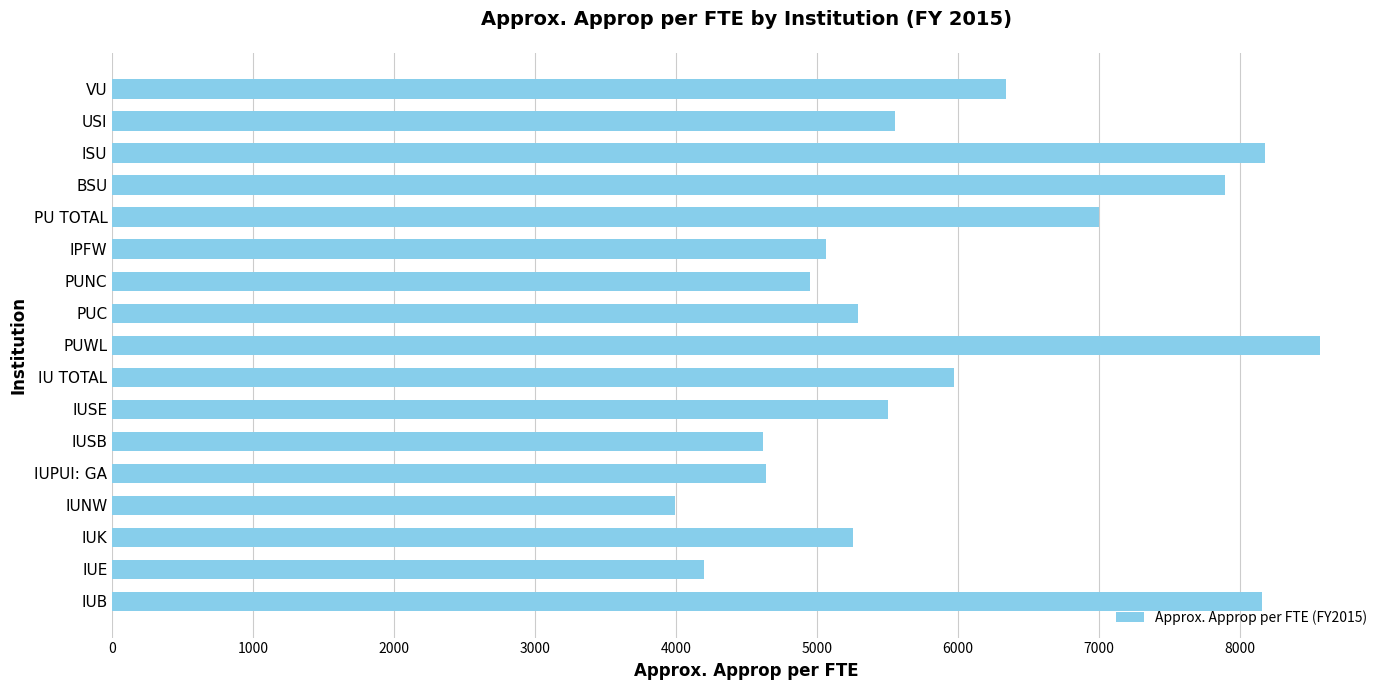

Between IUNW and USI, which is larger?

USI